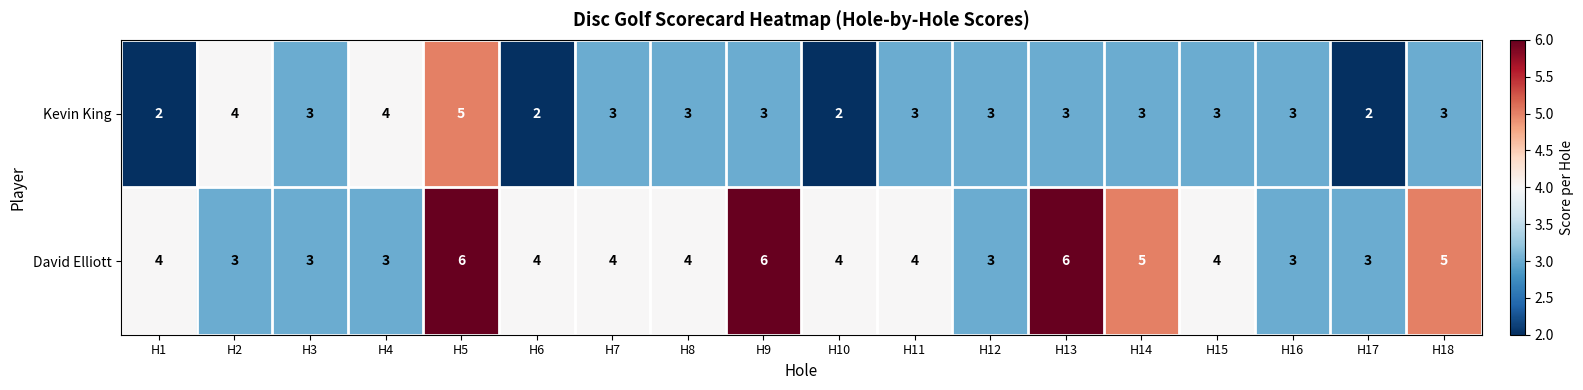

Rank the series by their average value, from highest to lowest.

David Elliott, Kevin King